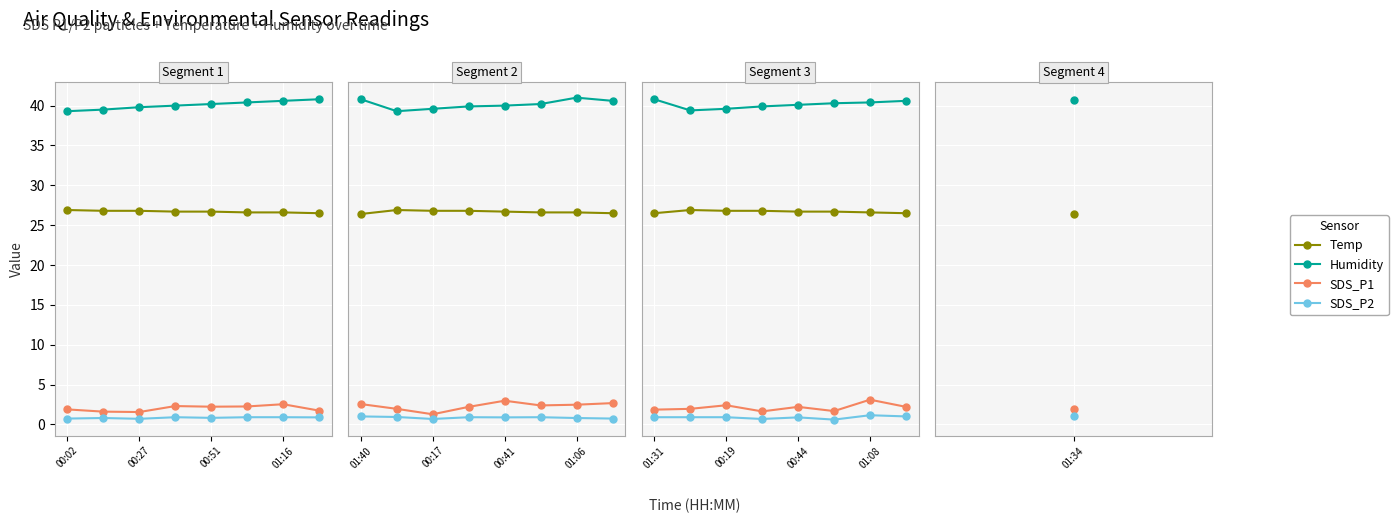

Rank the series at 5 from lowest to highest value.

SDS_P2, SDS_P1, Temp, Humidity